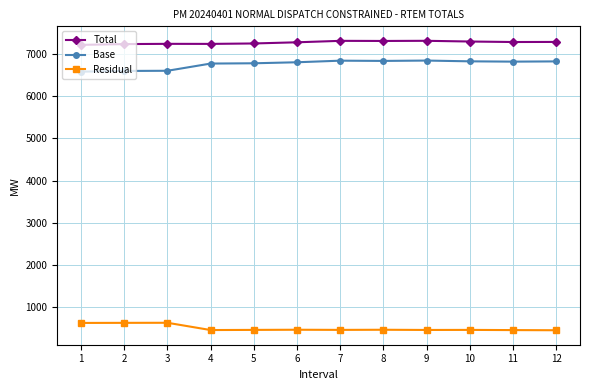

List the series in order of their peak value, lowest first.

Residual, Base, Total